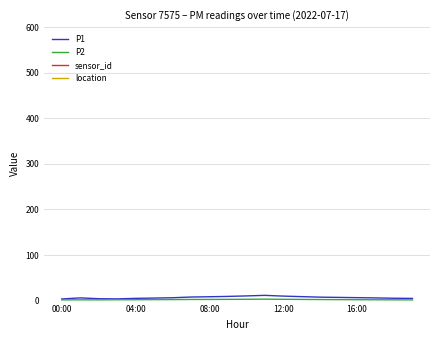

Which category has the highest value in the location series?

00:00